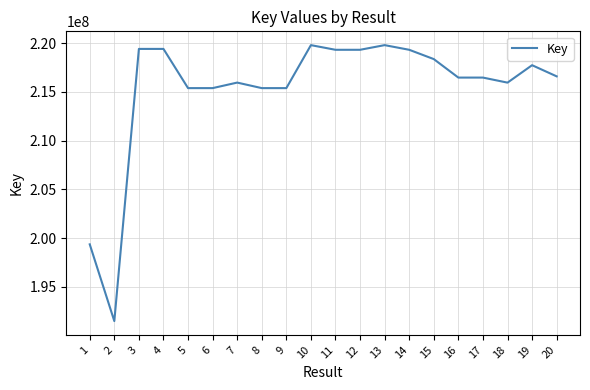

What is the minimum value shown in the chart?

191497156